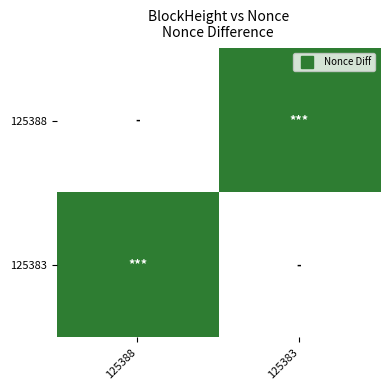

The 125388 series shows 84156.0 at 125383. True or false?

False